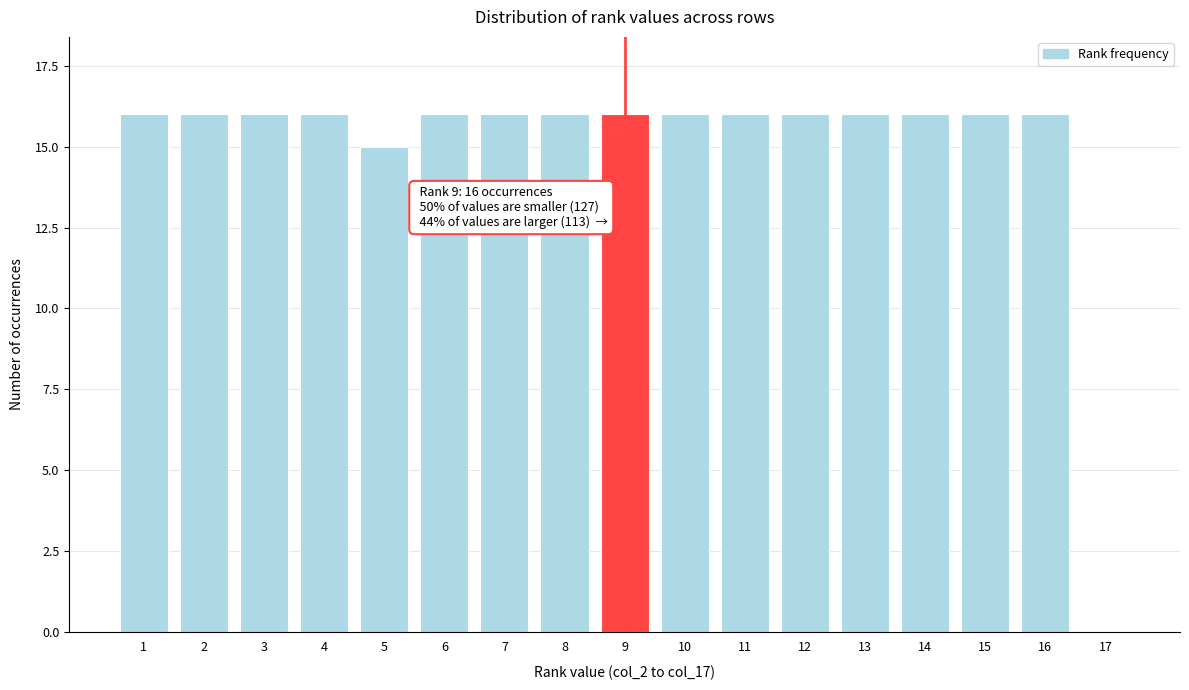

Reading left to right, list all the values displayed in this chart.

1=16	2=16	3=16	4=16	5=15	6=16	7=16	8=16	9=16	10=16	11=16	12=16	13=16	14=16	15=16	16=16	17=0